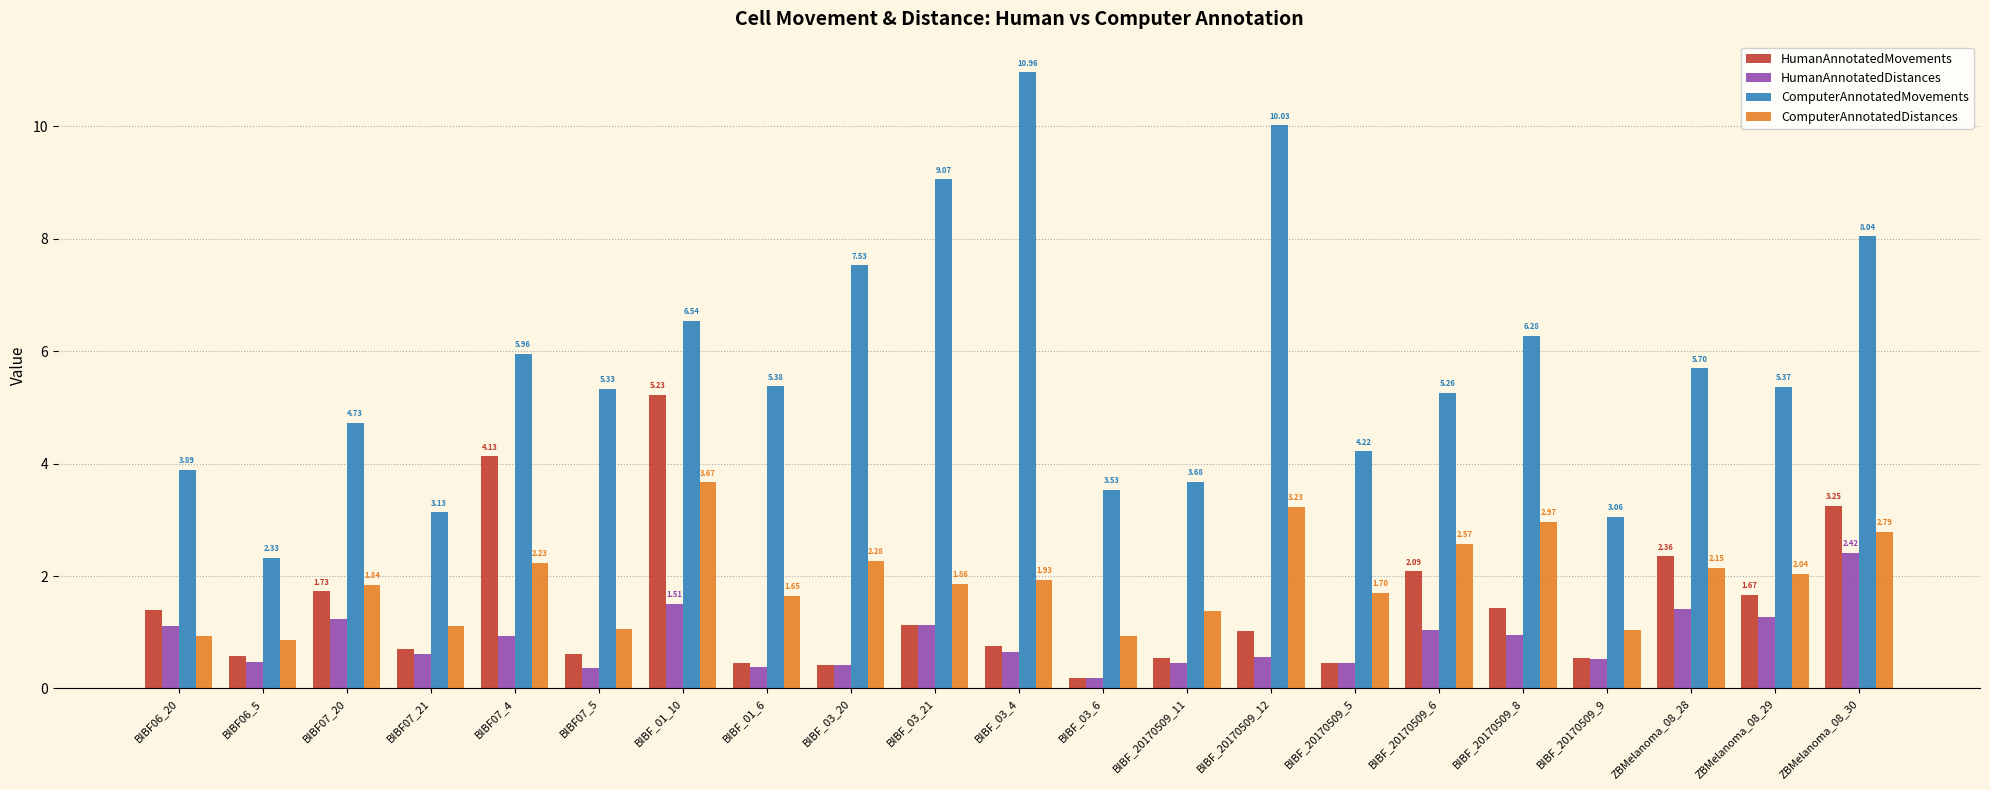

What value does the ComputerAnnotatedMovements series have at BIBF06_20?

3.9